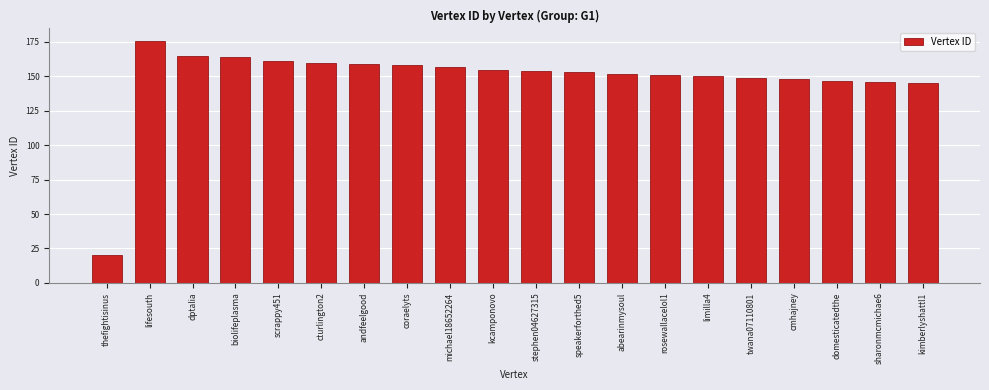

Is it true that the value at abearinmysoul is 49?

False